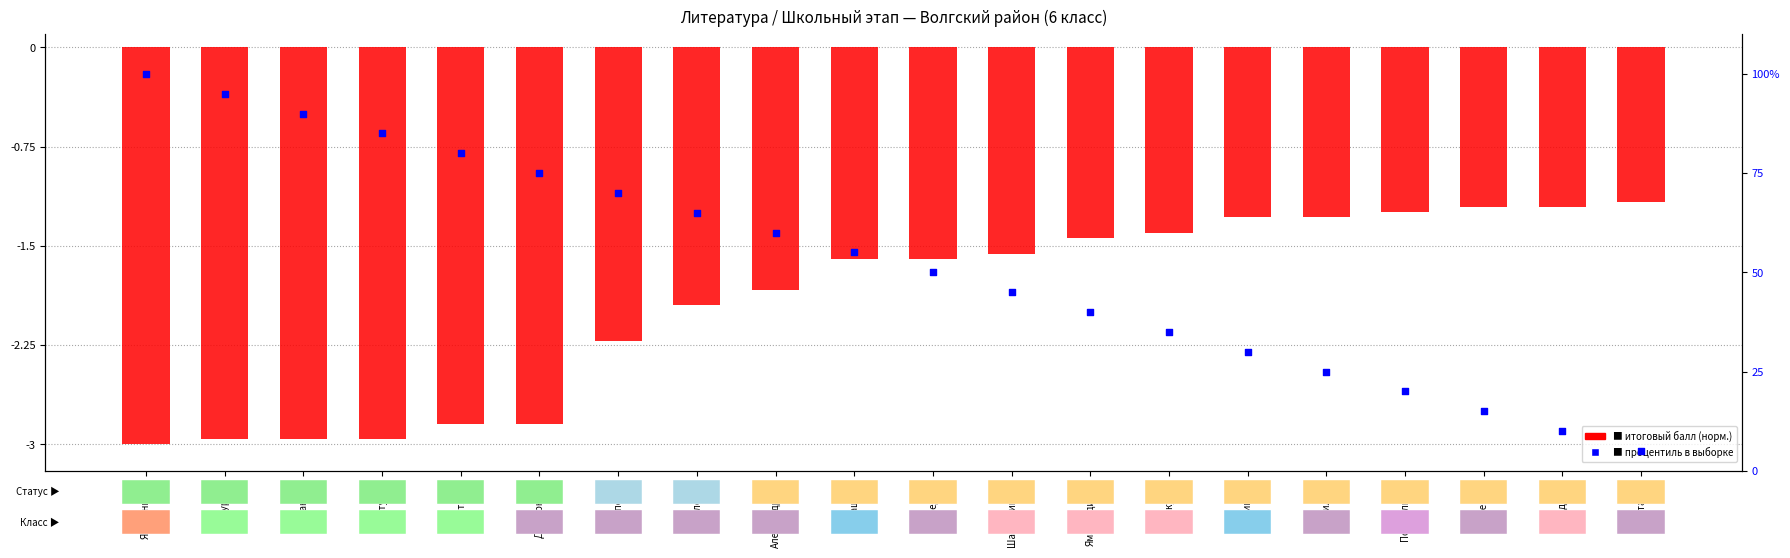

At which category is the sum across all series the highest?

Яблочников